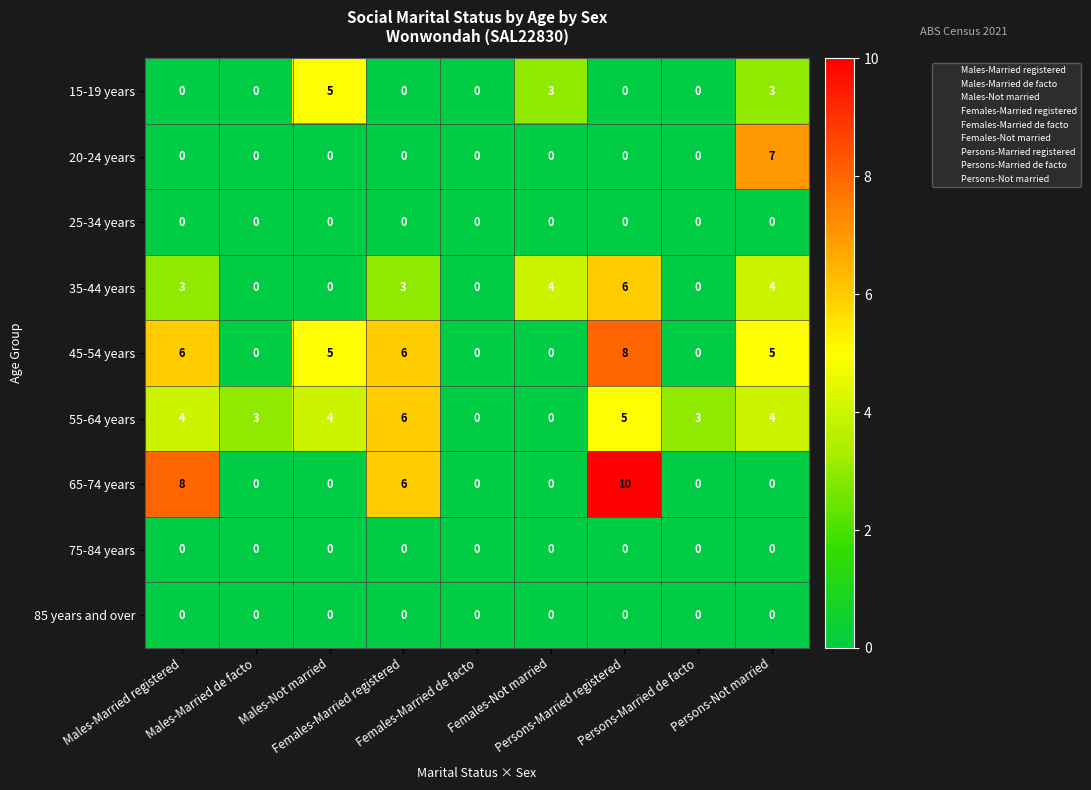

Which series has the largest range (max minus min)?

65-74 years